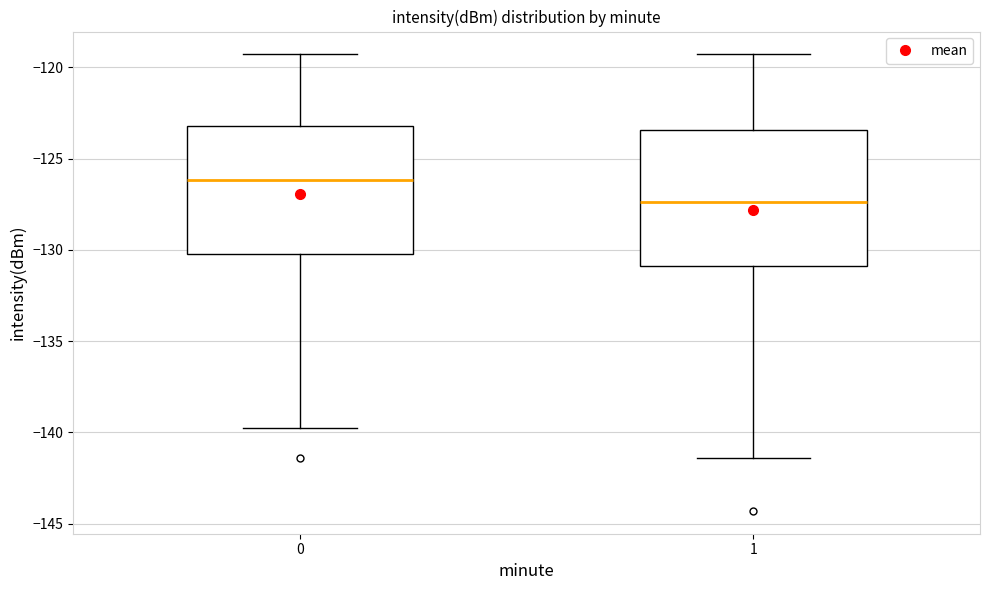

Where is the upper edge of the box at x = 0 on the y-axis? The values are not printed on the chart, so give them approximately, as read against the axis.

-123.0